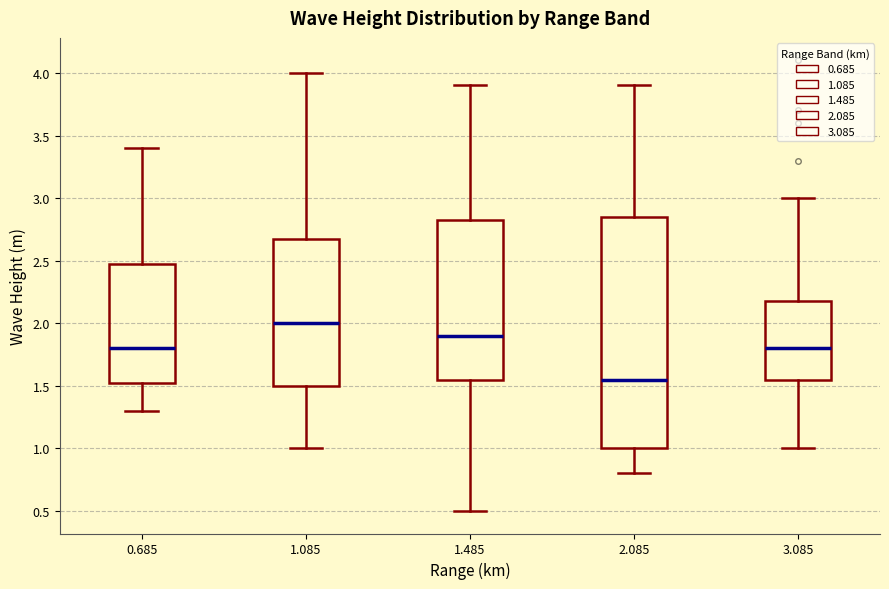

Where is the upper edge of the box at x = 2.085 on the y-axis? The values are not printed on the chart, so give them approximately, as read against the axis.

2.85